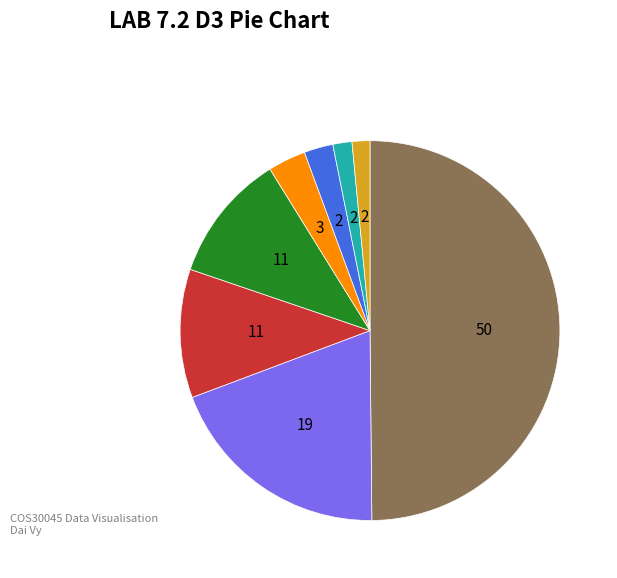

Count the number of slices in the pie.

8